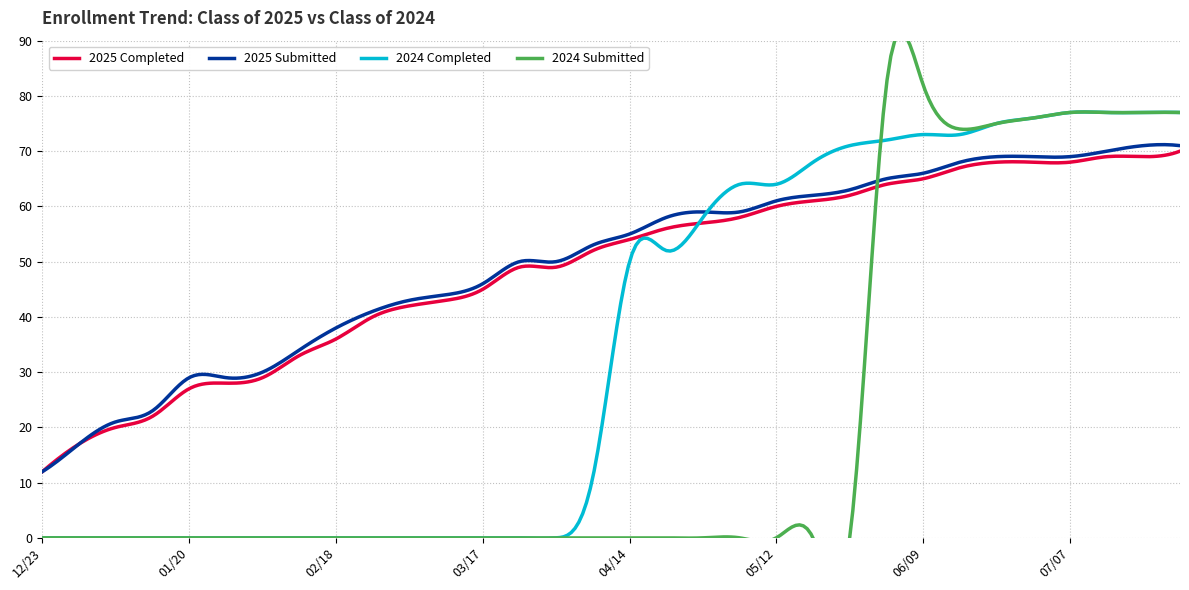

Does the chart display data point markers on the line(s)?

No